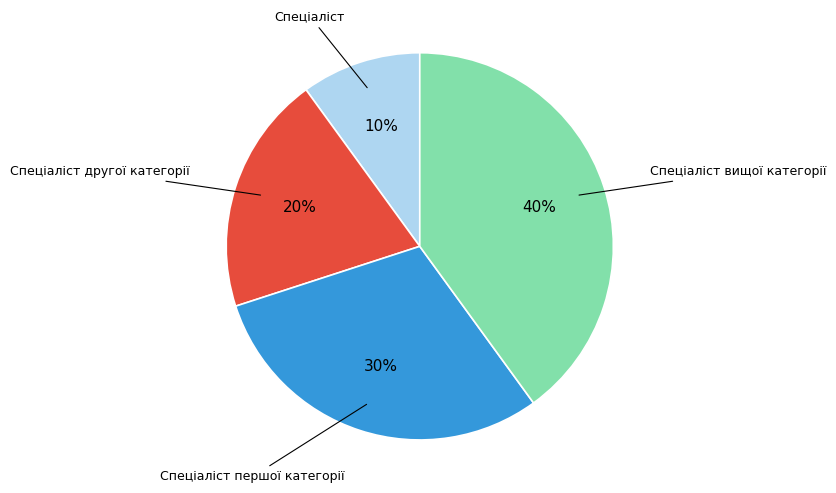

To the nearest percent, what portion does Спеціаліст другої категорії represent?

20%